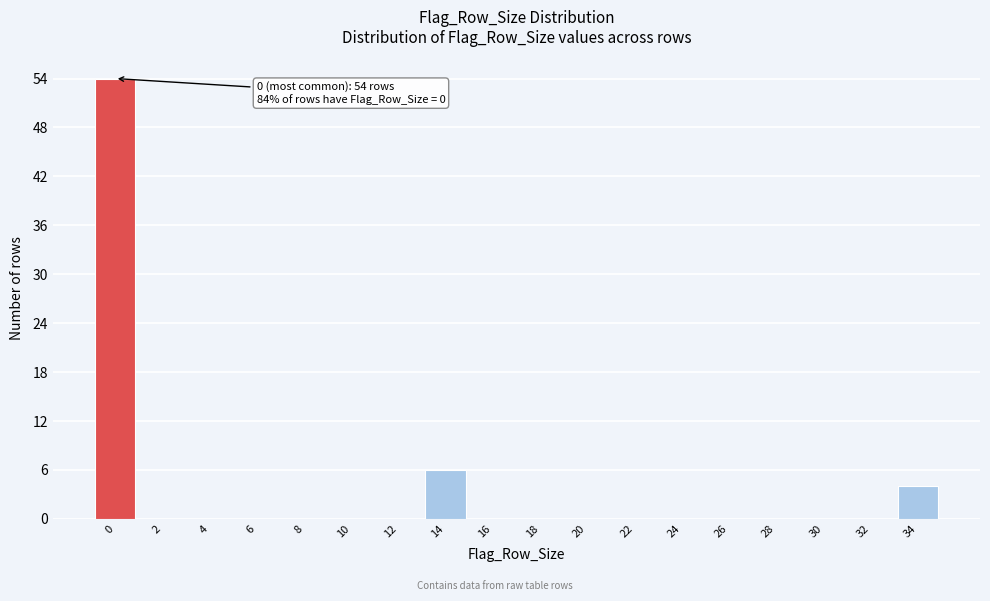

Reading right to left, extract all data points from this chart.

34=4	32=0	30=0	28=0	26=0	24=0	22=0	20=0	18=0	16=0	14=6	12=0	10=0	8=0	6=0	4=0	2=0	0=54